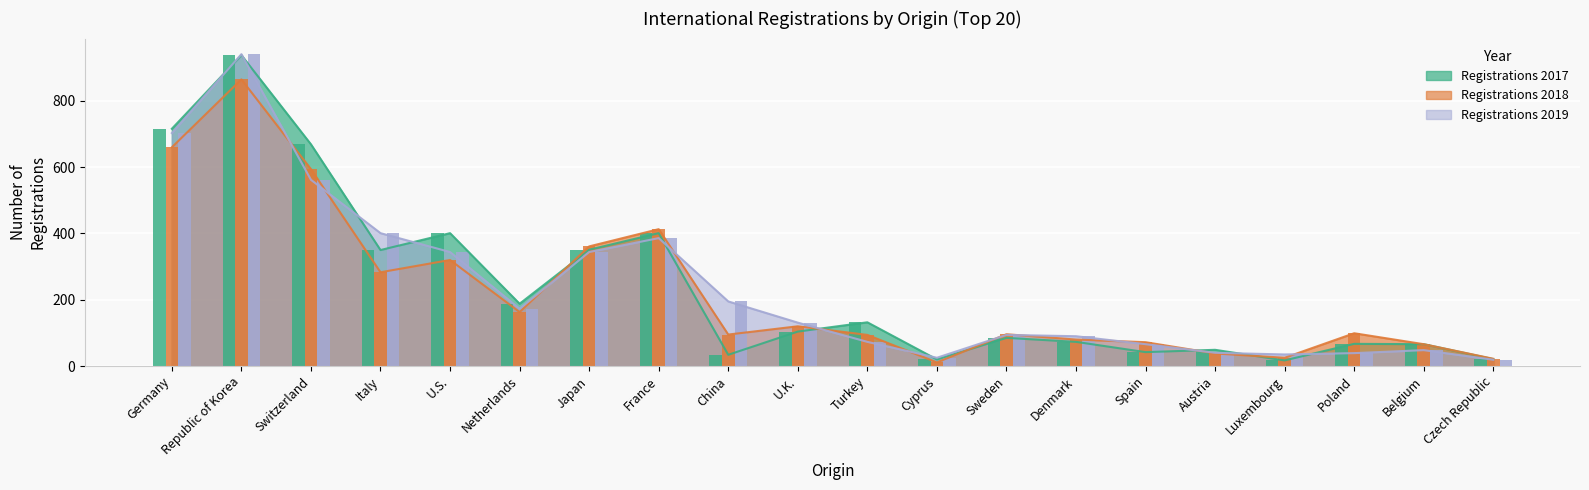

Does the chart contain any negative values?

No